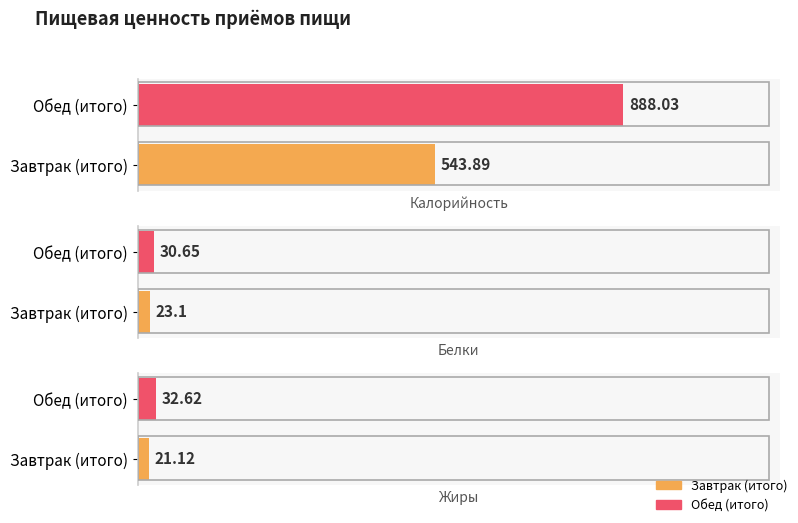

How many groups of bars are there?

2